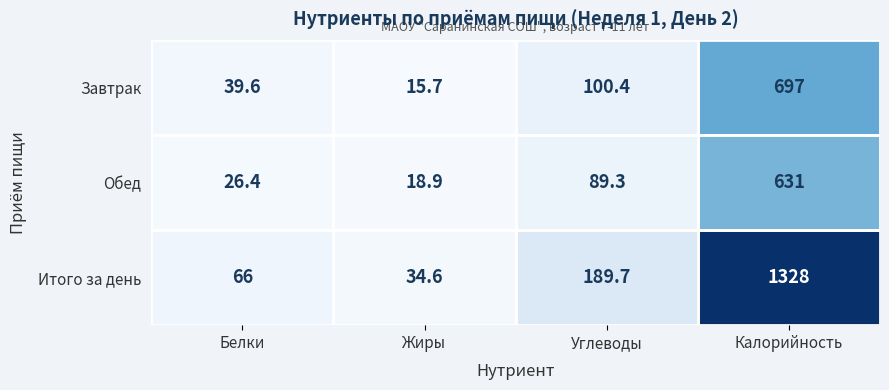

What is the average value of the Обед series?

191.4